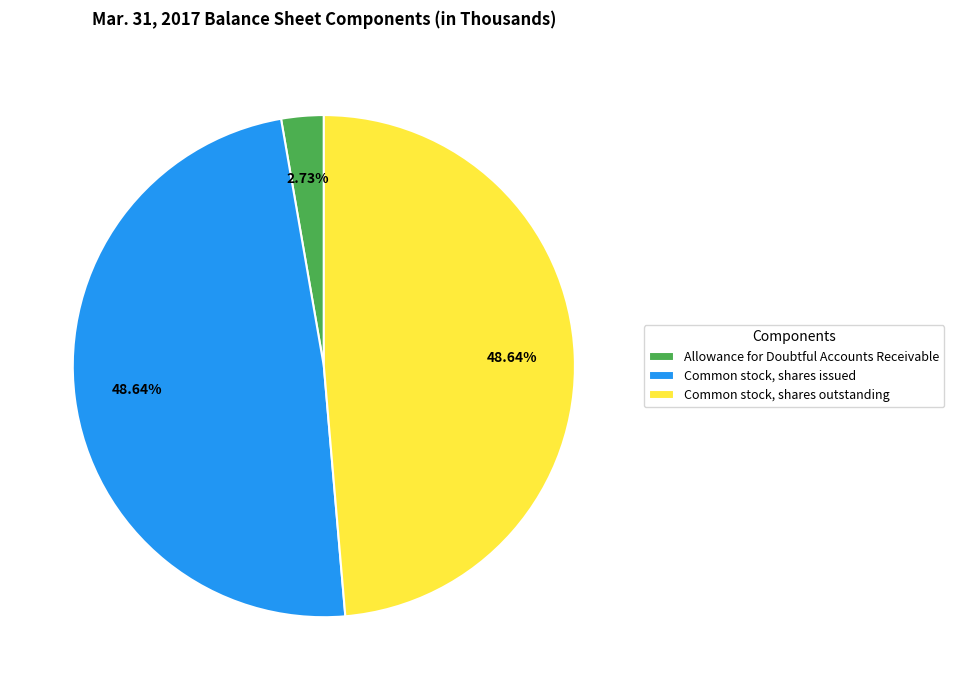

Which category has the smallest portion of the pie?

Allowance for Doubtful Accounts Receivable